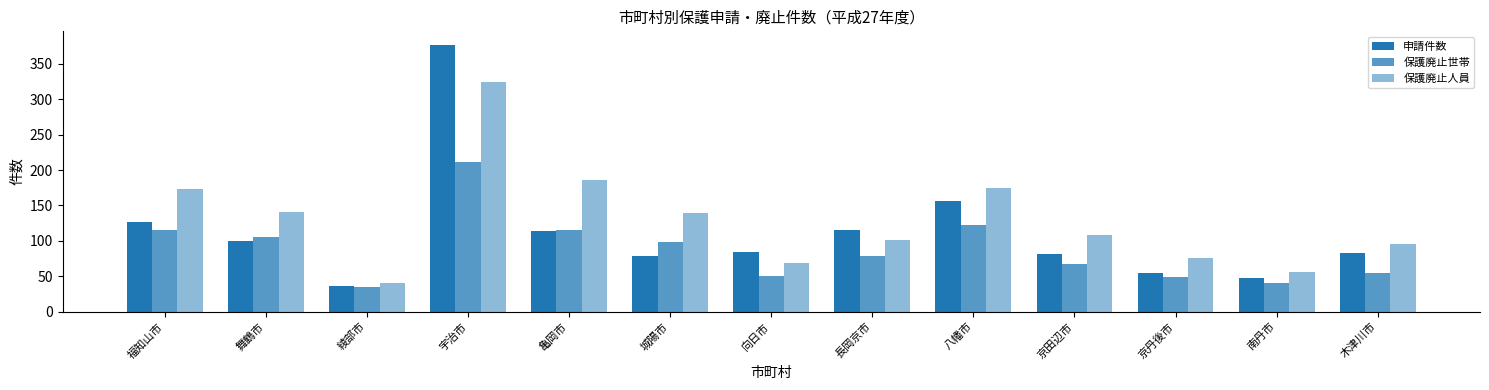

How many bars are there in total?

39